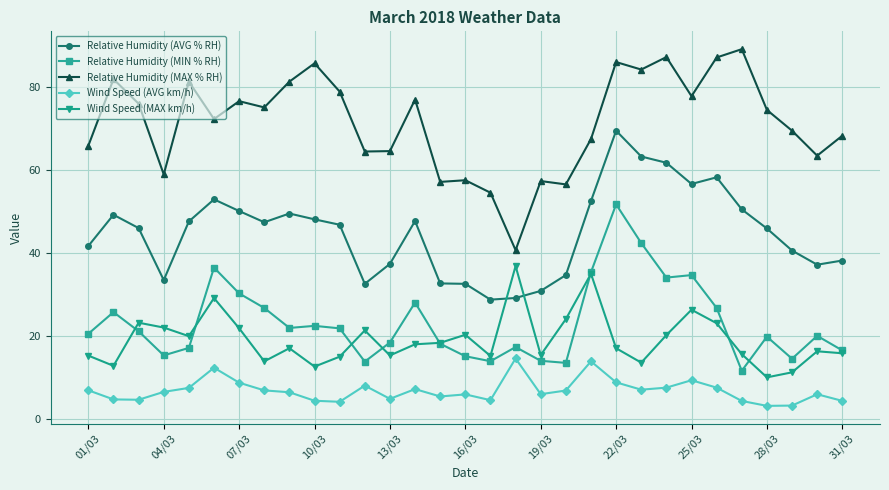

What are all the series names shown in the legend?

Relative Humidity (AVG % RH), Relative Humidity (MIN % RH), Relative Humidity (MAX % RH), Wind Speed (AVG km/h), Wind Speed (MAX km/h)